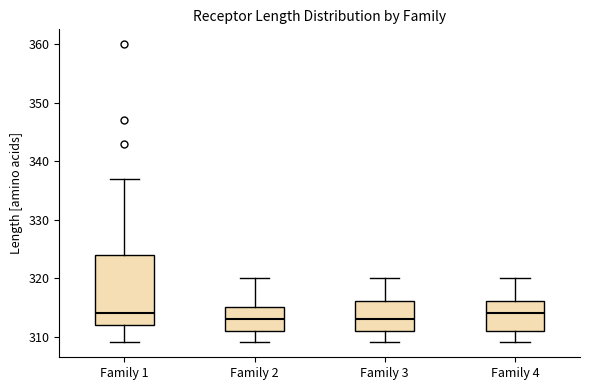

Reading left to right, transcribe this box plot: for each box, give where its median line is, the range the box spans, and where its two whiskers end, as read against the y-axis. The values are not printed on the chart, so give them approximately, as read against the axis.

Family 1: median 314, box 312 to 324, whiskers 309 to 337
Family 2: median 313, box 311 to 315, whiskers 309 to 320
Family 3: median 313, box 311 to 316, whiskers 309 to 320
Family 4: median 314, box 311 to 316, whiskers 309 to 320